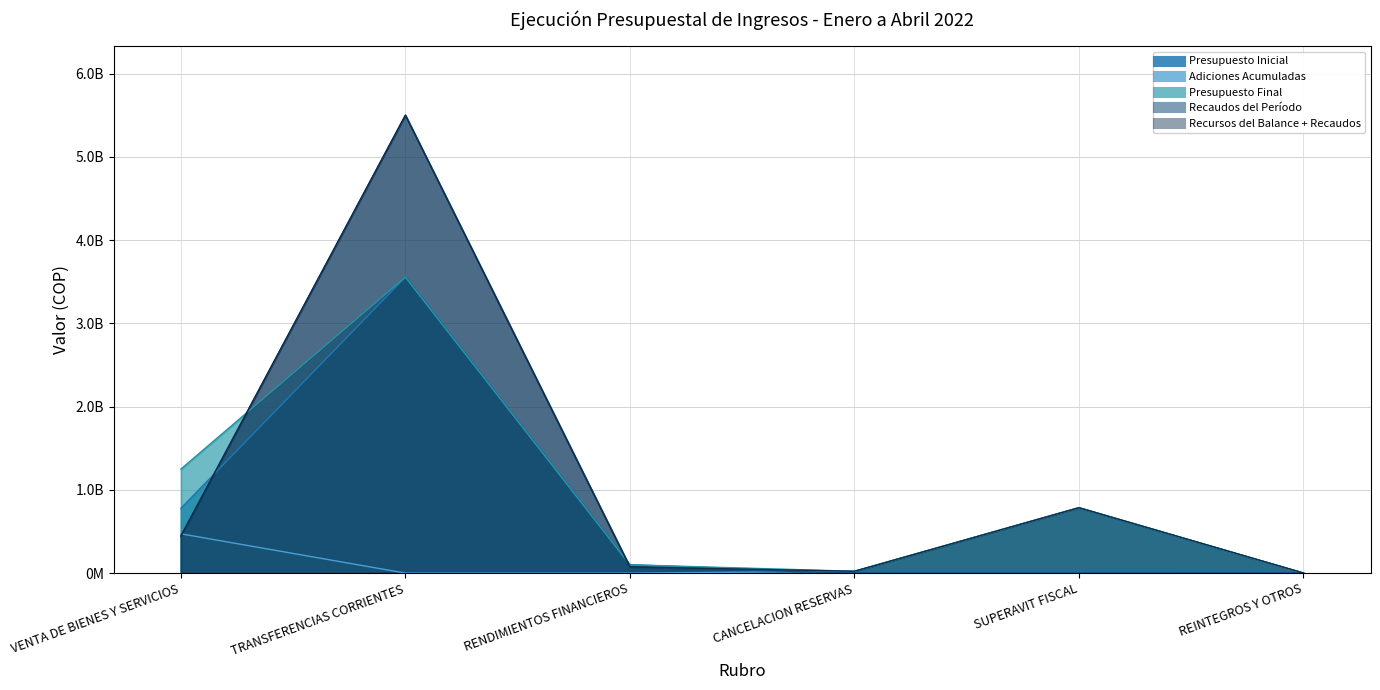

What is the label of the 4th point from the left?

CANCELACION RESERVAS